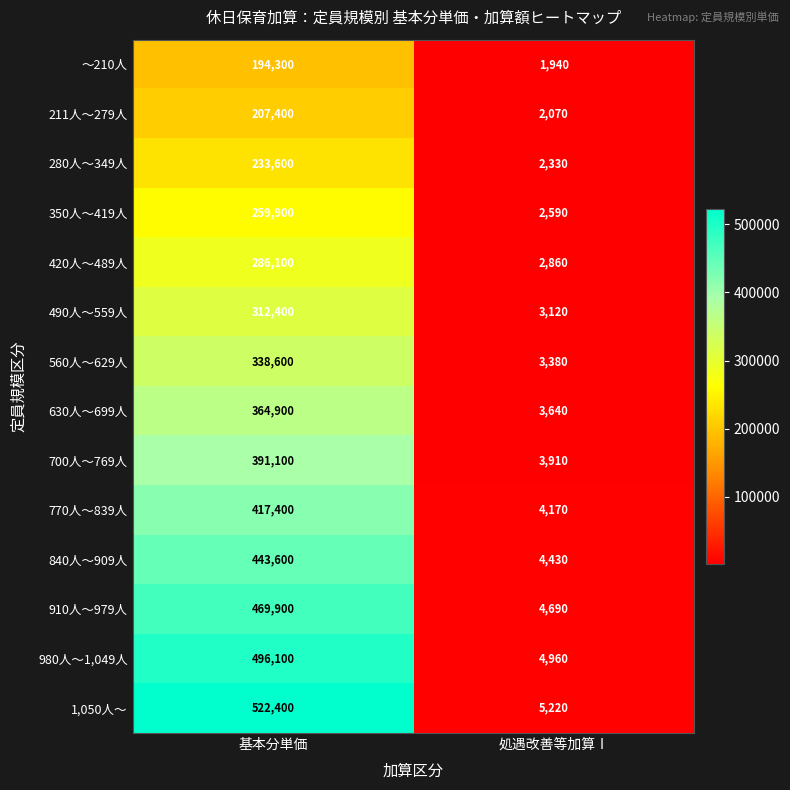

At which category does the chart reach its minimum across all series?

処遇改善等加算Ⅰ